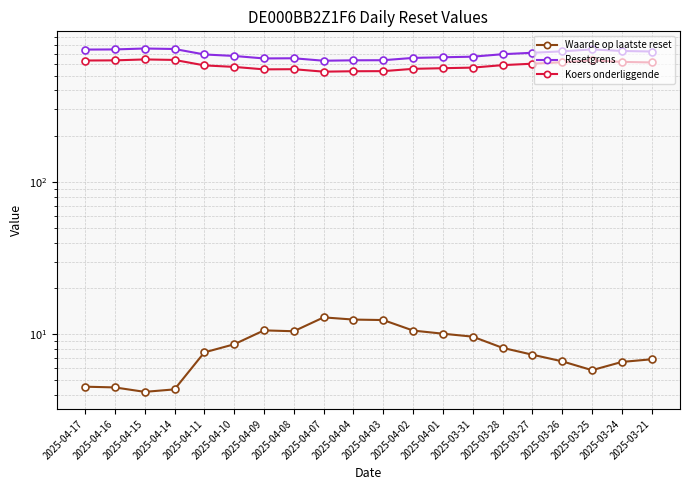

Reading left to right, transcribe all the data shown in this chart.

Waarde op laatste reset: 2025-04-17=4.5	2025-04-16=4.5	2025-04-15=4.2	2025-04-14=4.3	2025-04-11=7.6	2025-04-10=8.6	2025-04-09=10.6	2025-04-08=10.4	2025-04-07=12.9	2025-04-04=12.5	2025-04-03=12.4	2025-04-02=10.6	2025-04-01=10.1	2025-03-31=9.6	2025-03-28=8.1	2025-03-27=7.3	2025-03-26=6.6	2025-03-25=5.8	2025-03-24=6.6	2025-03-21=6.8
Resetgrens: 2025-04-17=742.9	2025-04-16=744.6	2025-04-15=755.2	2025-04-14=749.5	2025-04-11=690.1	2025-04-10=674.5	2025-04-09=649.7	2025-04-08=651.4	2025-04-07=627.5	2025-04-04=631.5	2025-04-03=632.5	2025-04-02=654.9	2025-04-01=661.3	2025-03-31=667.3	2025-03-28=692.7	2025-03-27=708.0	2025-03-26=723.3	2025-03-25=744.6	2025-03-24=727.5	2025-03-21=721.6
Koers onderliggende: 2025-04-17=629.6	2025-04-16=631.0	2025-04-15=640.0	2025-04-14=635.2	2025-04-11=584.8	2025-04-10=571.6	2025-04-09=550.6	2025-04-08=552.0	2025-04-07=531.8	2025-04-04=535.2	2025-04-03=536.0	2025-04-02=555.0	2025-04-01=560.4	2025-03-31=565.5	2025-03-28=587.0	2025-03-27=600.0	2025-03-26=613.0	2025-03-25=631.0	2025-03-24=616.5	2025-03-21=611.5